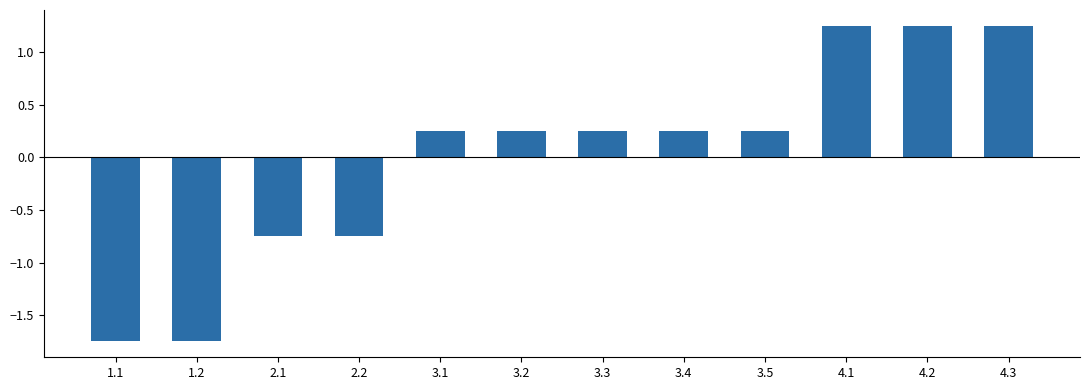

What is the change in value from 2.1 to 3.3?

+1.0